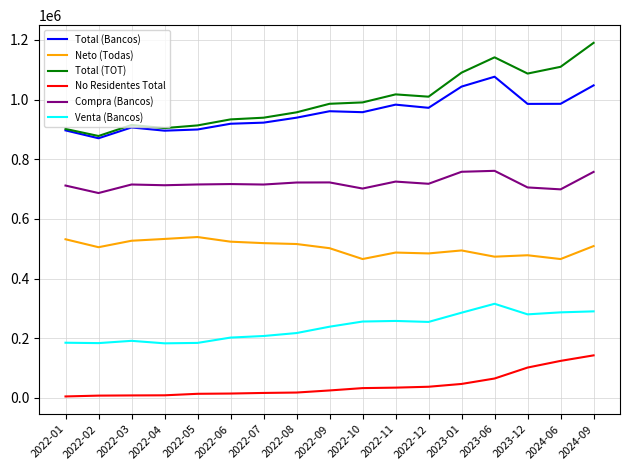

Is it true that Venta (Bancos) equals 183654.0 at 2022-02?

True